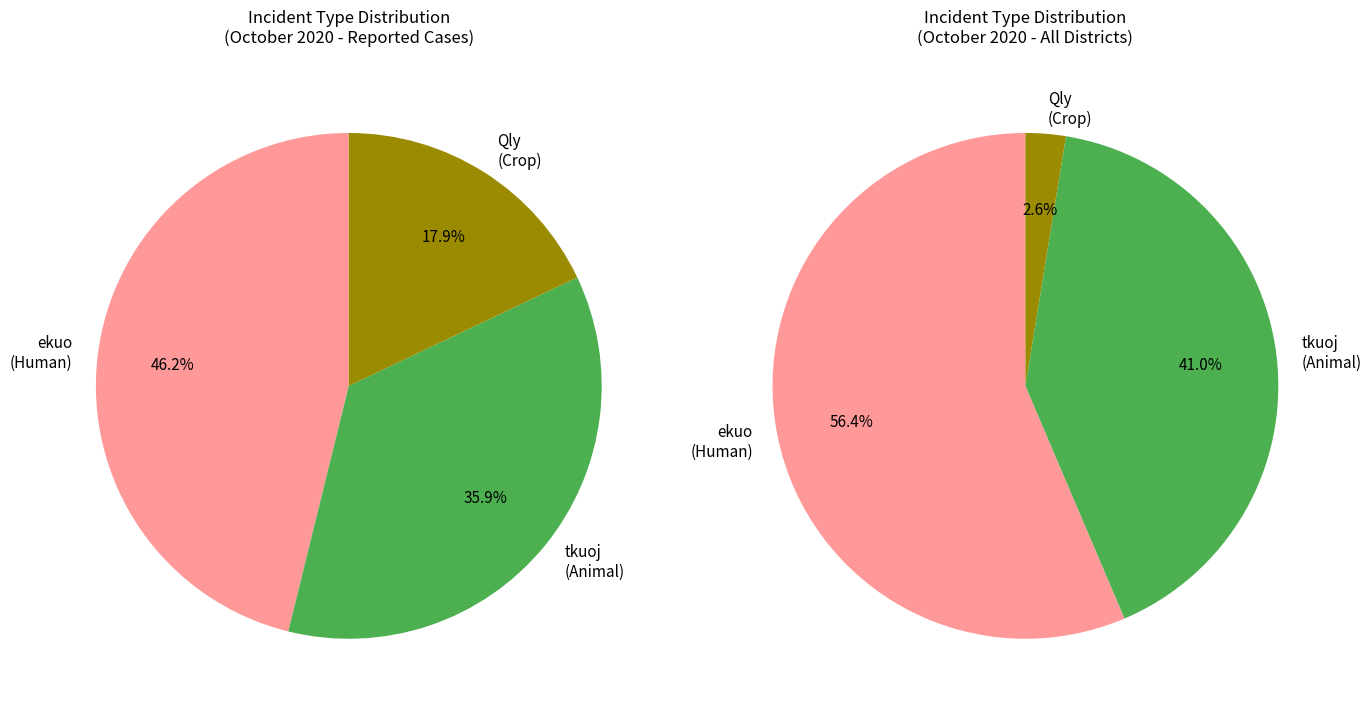

Does Qly represent more than half of the total?

No